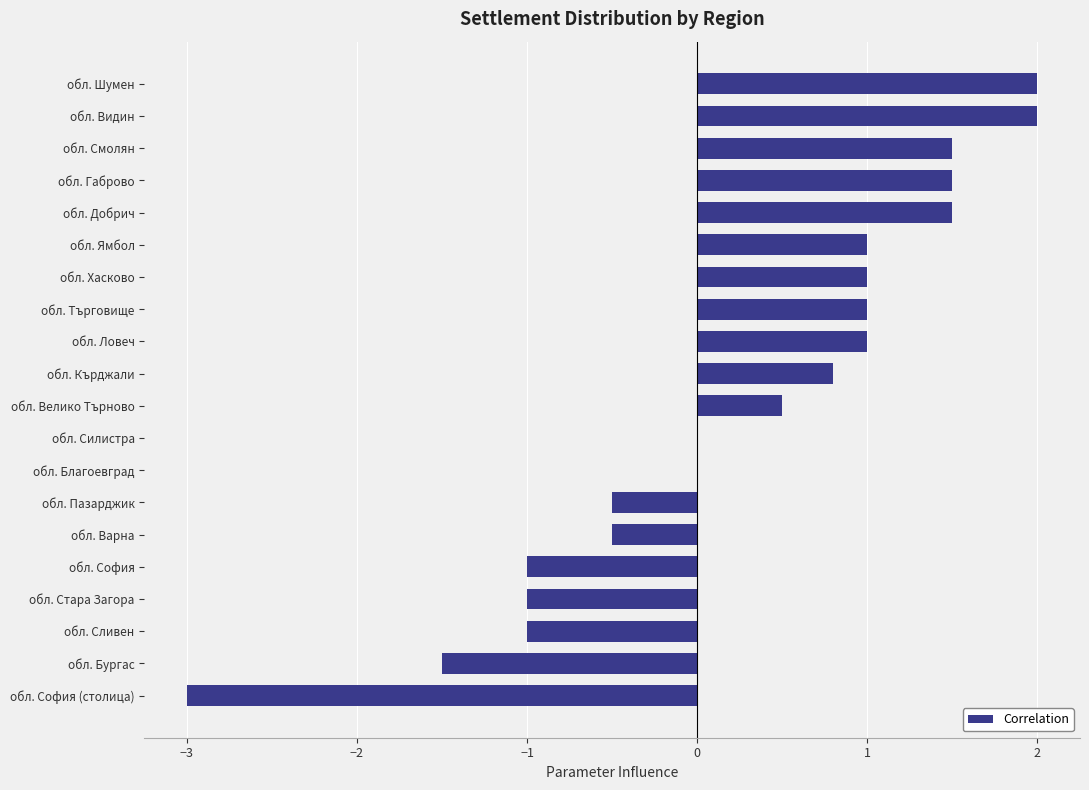

What is the change in value from обл. София to обл. Кърджали?

+1.8